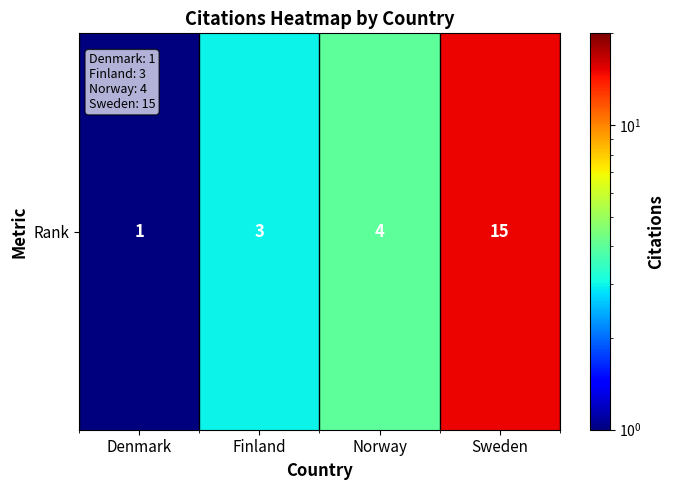

Which label corresponds to the largest value in the chart?

Sweden